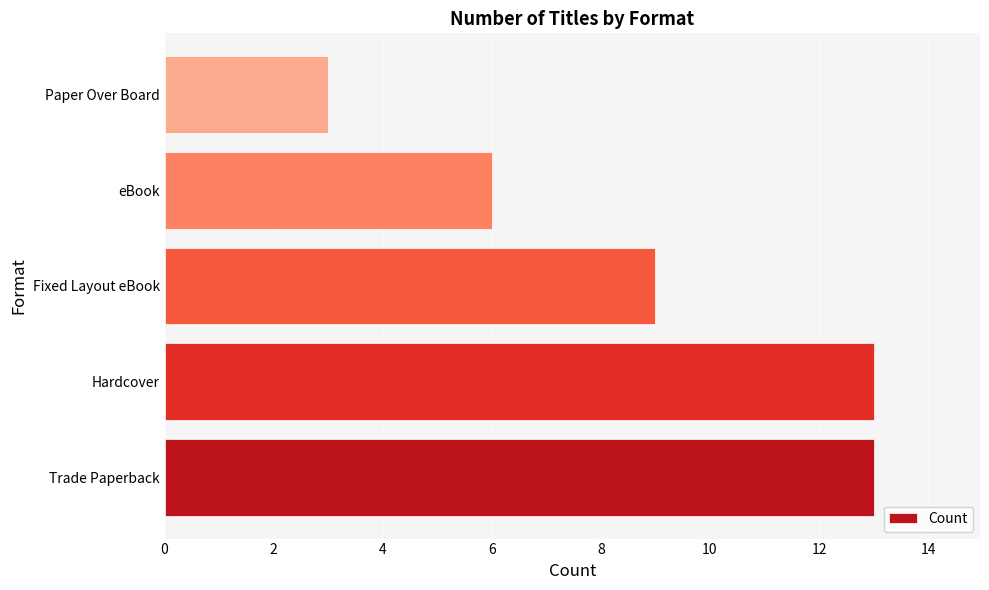

What is the average value?

9